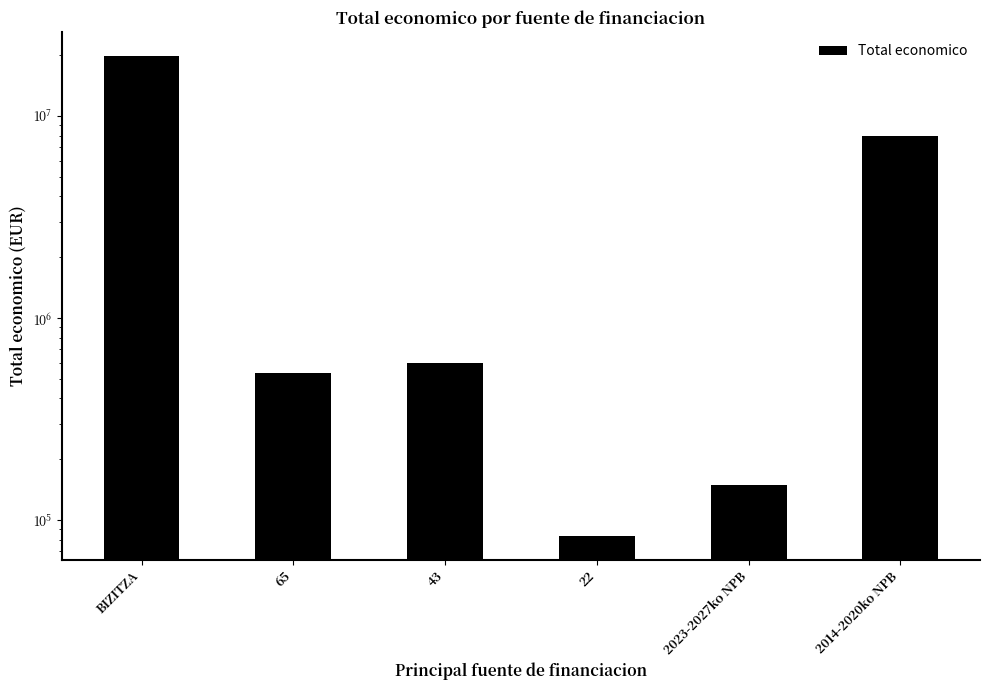

What is the smallest value displayed?

83646